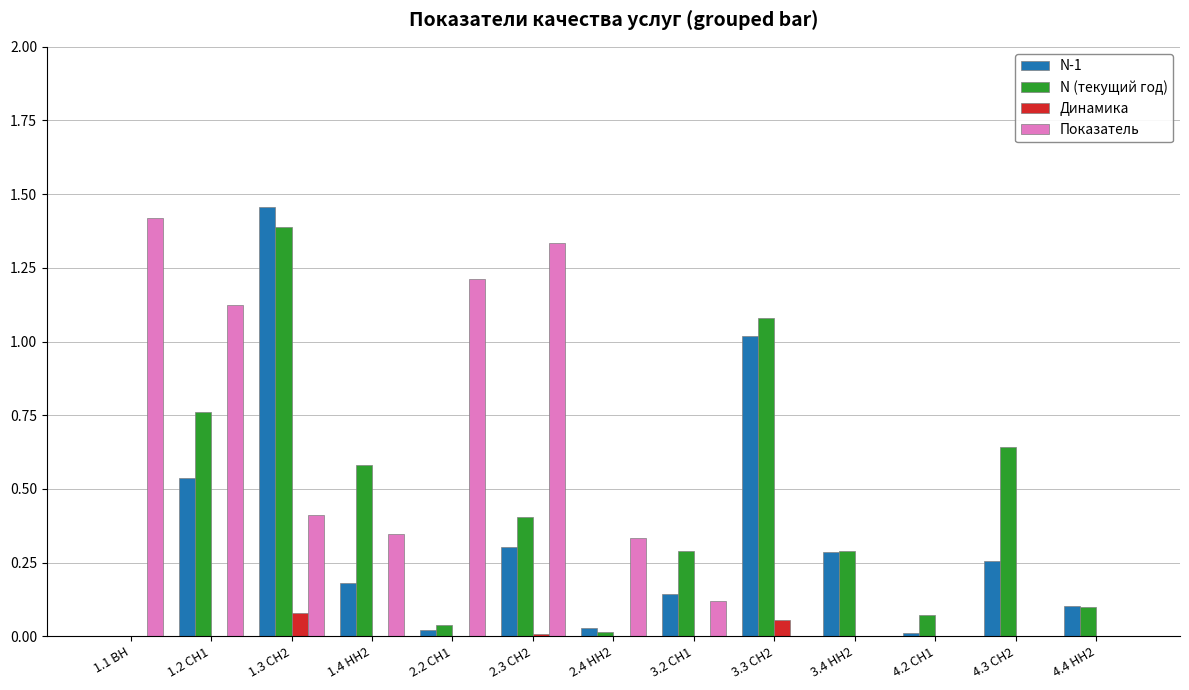

Reading right to left, extract all data points from this chart.

N-1: 4.4 НН2=0.1	4.3 СН2=0.3	4.2 СН1=0.0	3.4 НН2=0.3	3.3 СН2=1.0	3.2 СН1=0.1	2.4 НН2=0.0	2.3 СН2=0.3	2.2 СН1=0.0	1.4 НН2=0.2	1.3 СН2=1.5	1.2 СН1=0.5	1.1 ВН=0.0
N (текущий год): 4.4 НН2=0.1	4.3 СН2=0.6	4.2 СН1=0.1	3.4 НН2=0.3	3.3 СН2=1.1	3.2 СН1=0.3	2.4 НН2=0.0	2.3 СН2=0.4	2.2 СН1=0.0	1.4 НН2=0.6	1.3 СН2=1.4	1.2 СН1=0.8	1.1 ВН=0.0
Динамика: 4.4 НН2=-0.0	4.3 СН2=-0.0	4.2 СН1=-0.0	3.4 НН2=-0.1	3.3 СН2=0.1	3.2 СН1=-0.0	2.4 НН2=-0.0	2.3 СН2=0.0	2.2 СН1=-0.0	1.4 НН2=-0.0	1.3 СН2=0.1	1.2 СН1=-0.1	1.1 ВН=-0.2
Показатель: 4.4 НН2=0.0	4.3 СН2=0.0	4.2 СН1=0.0	3.4 НН2=0.0	3.3 СН2=0.0	3.2 СН1=0.1	2.4 НН2=0.3	2.3 СН2=1.3	2.2 СН1=1.2	1.4 НН2=0.3	1.3 СН2=0.4	1.2 СН1=1.1	1.1 ВН=1.4